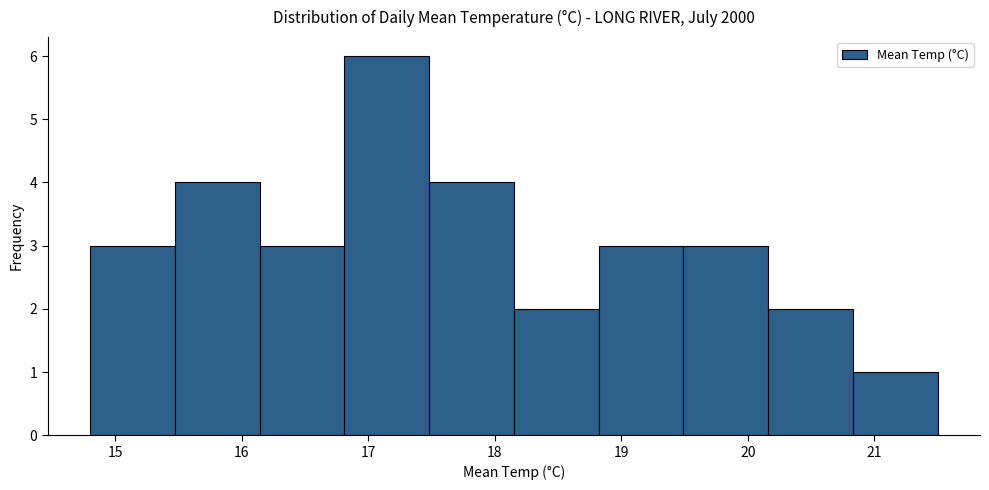

Reading left to right, list every bar in this chart as the range it spans on the x-axis followed by its height. Neither the bar edges nor the heights are printed on the chart, so give them approximately, as read against the axes.

14.80 to 15.47: 3
15.47 to 16.14: 4
16.14 to 16.81: 3
16.81 to 17.48: 6
17.48 to 18.15: 4
18.15 to 18.82: 2
18.82 to 19.49: 3
19.49 to 20.16: 3
20.16 to 20.83: 2
20.83 to 21.50: 1